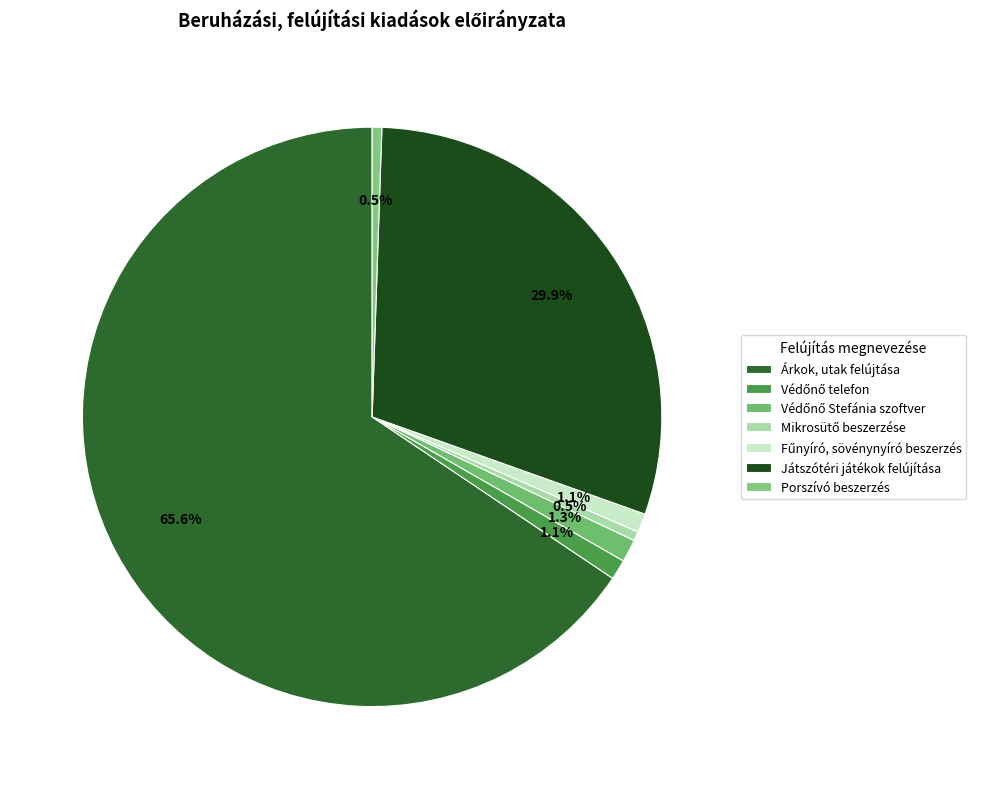

What is the majority slice?

Árkok, utak felújtása